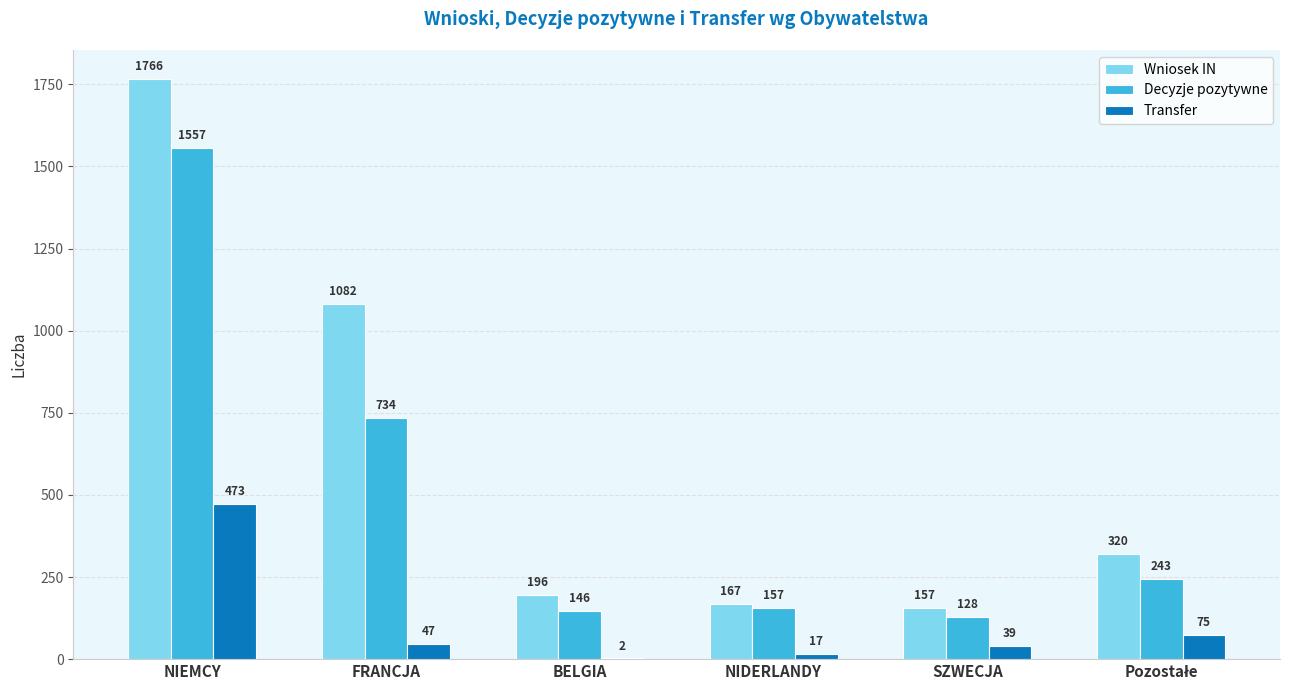

Count the number of data series in this chart.

3